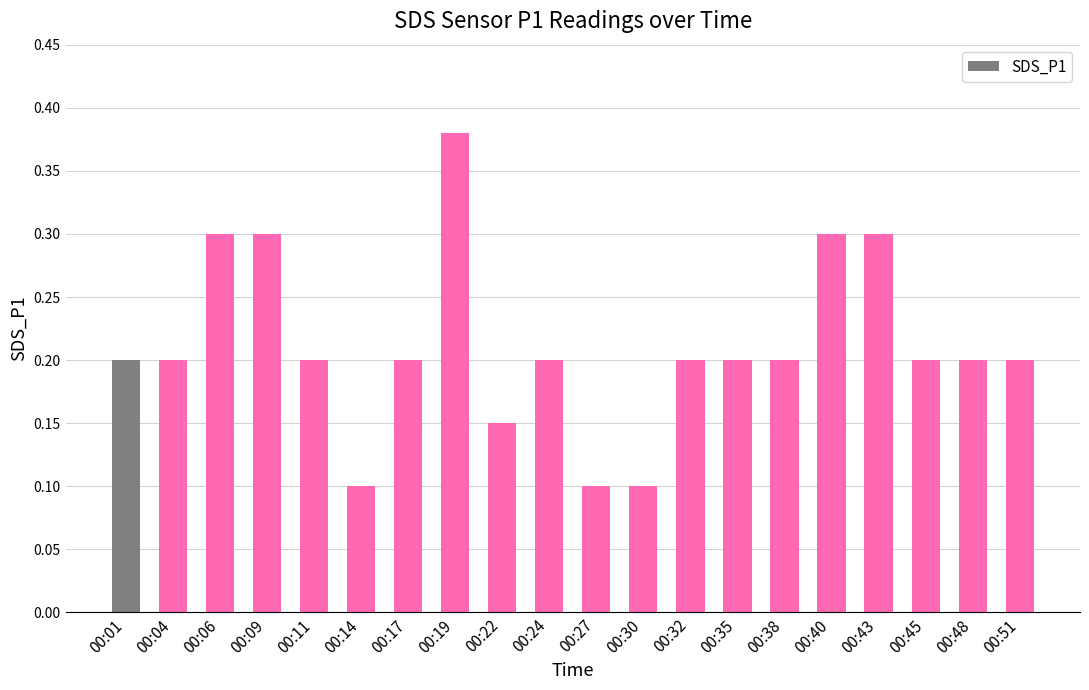

What is the change in value from 00:06 to 00:35?

-0.1